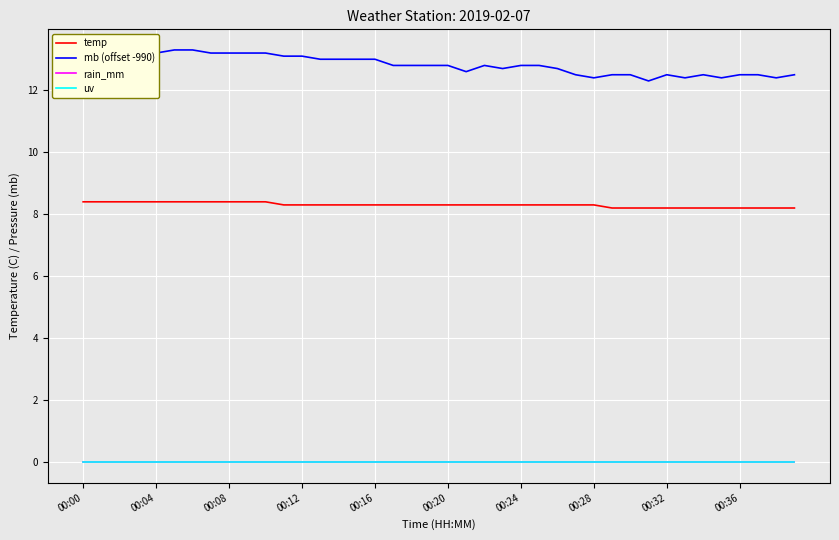

How many distinct data groups are displayed?

4